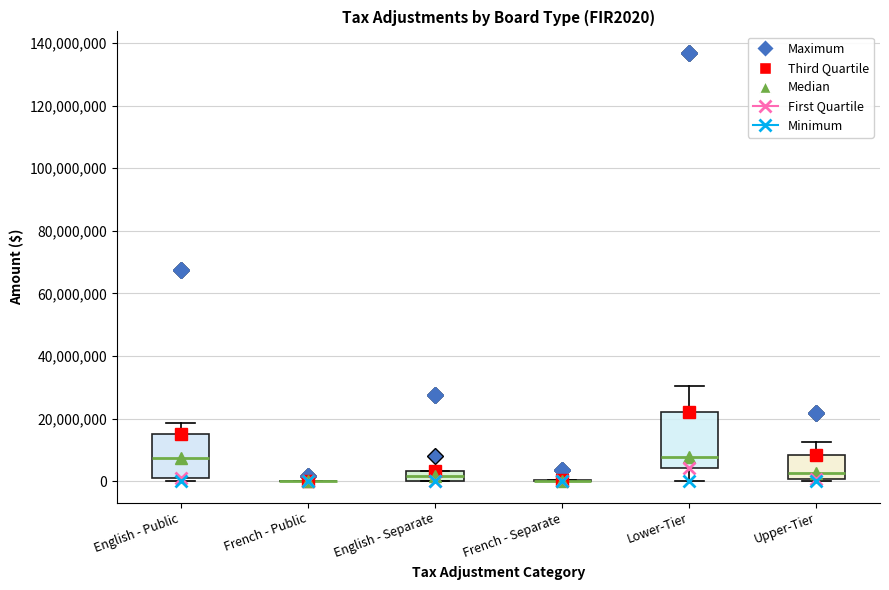

Comparing the boxes themselves (not the whiskers), which one is the tallest?

Lower-Tier